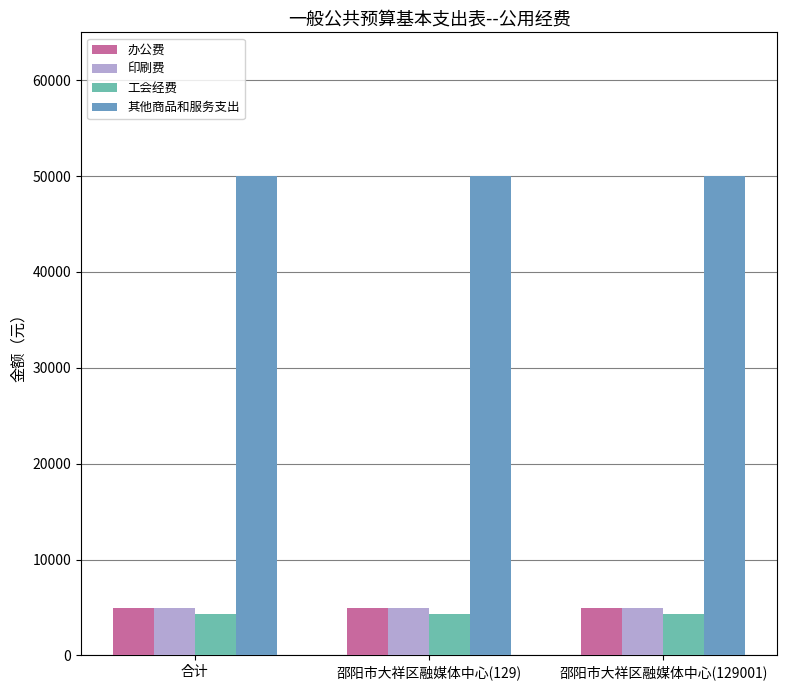

What position from the right is 合计?

3